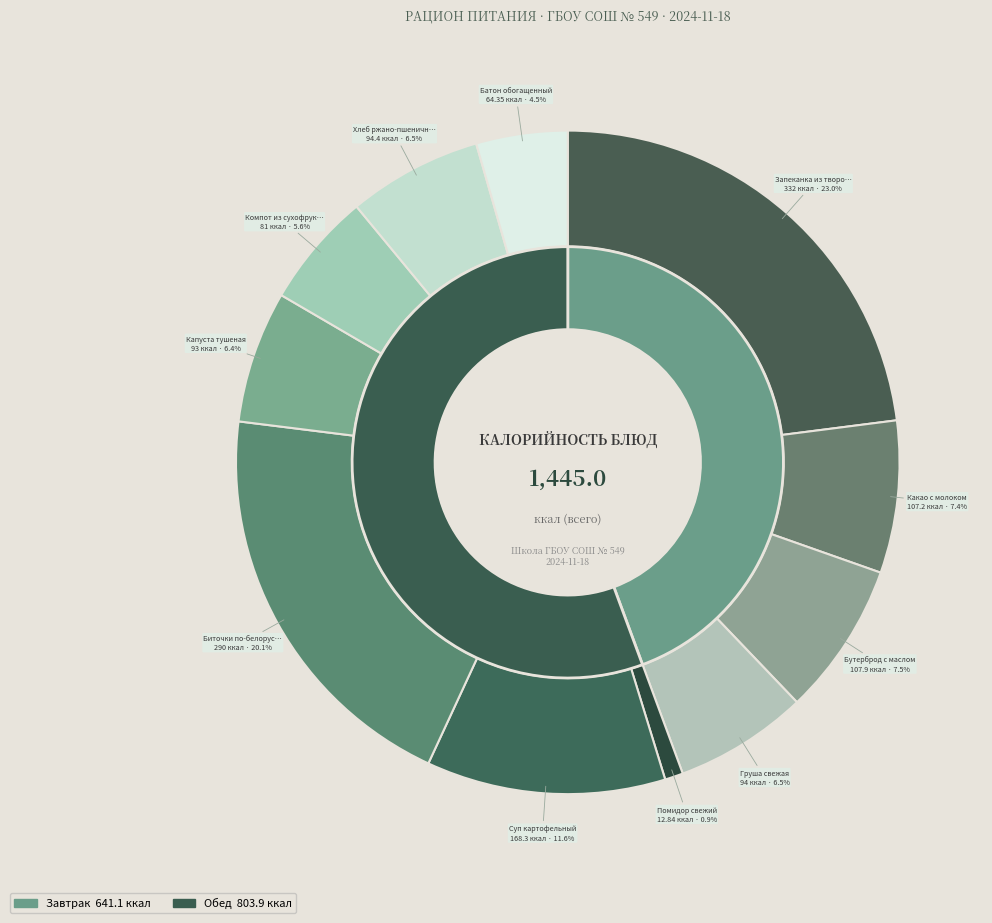

Does Хлеб ржано-пшеничный account for over 50% of the chart?

No